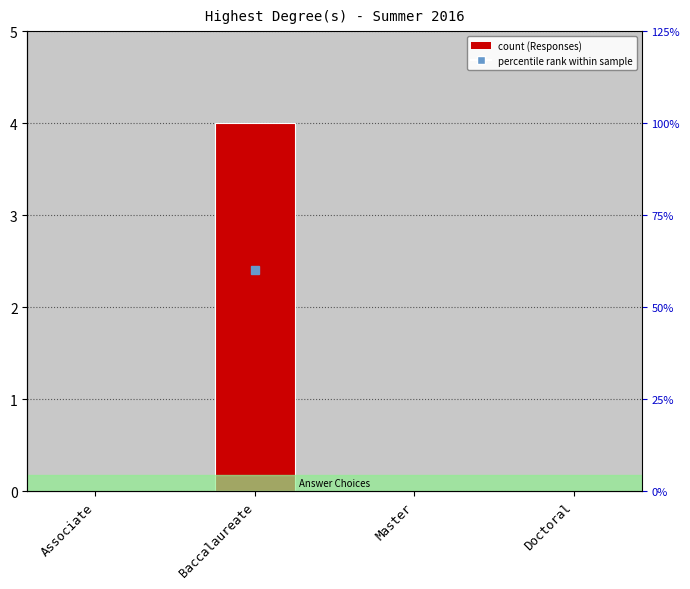

Reading left to right, list all the values displayed in this chart.

Associate=0	Baccalaureate=4	Master=0	Doctoral=0